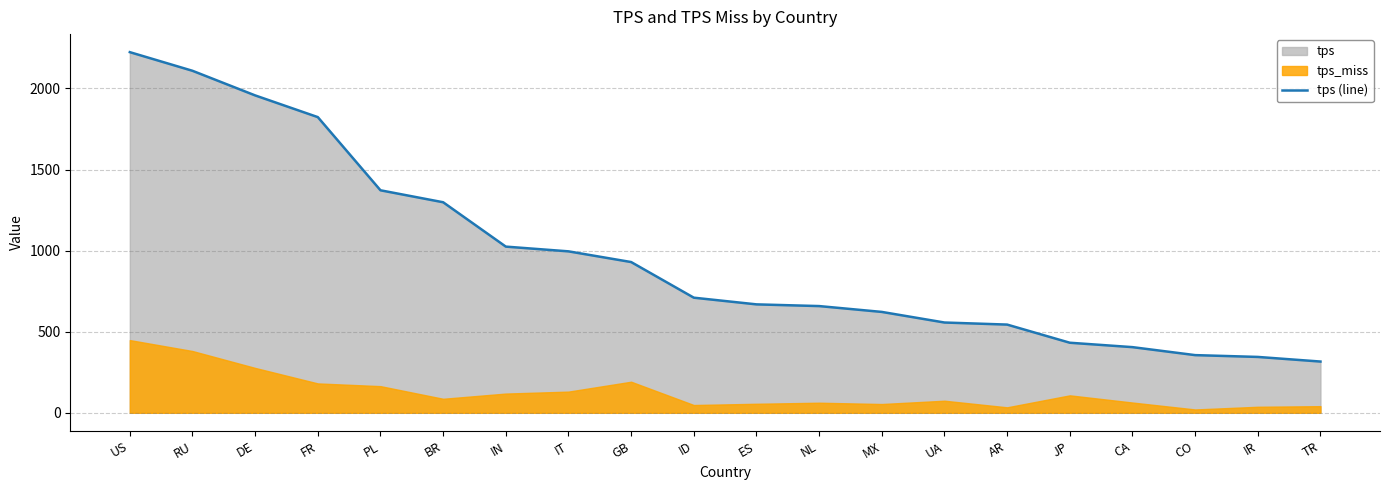

Reading left to right, transcribe all the data shown in this chart.

2223.6	2108.7	1956.9	1823.0	1371.9	1298.1	1024.6	995.5	929.5	709.8	668.5	658.0	622.0	556.7	543.9	432.0	404.9	355.7	344.5	316.0